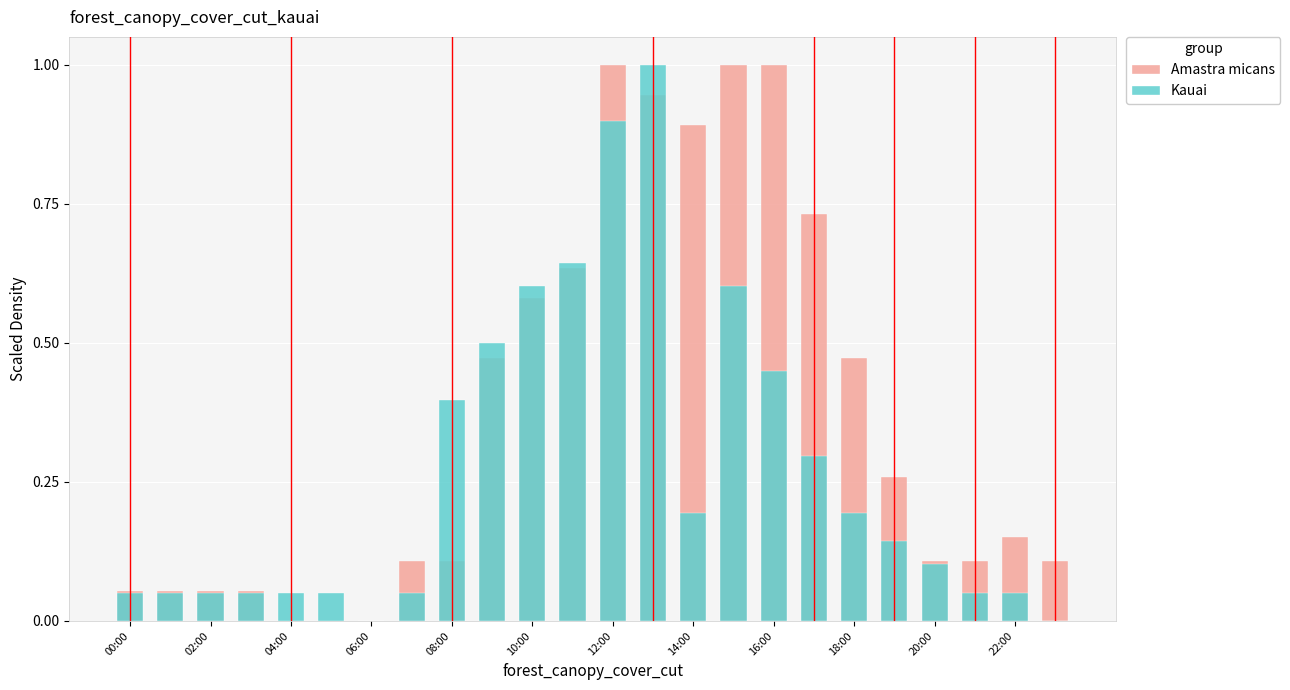

At how many categories does at least one series exceed 0?

23